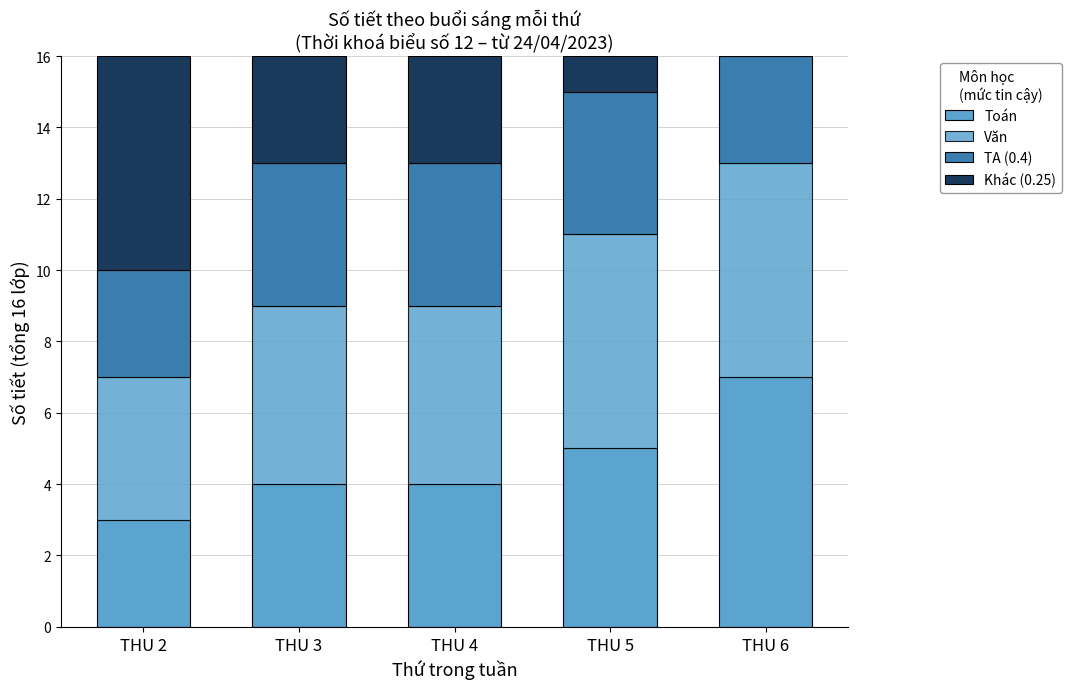

What is the difference between the TA (0.4) values at THU 5 and THU 2?

1